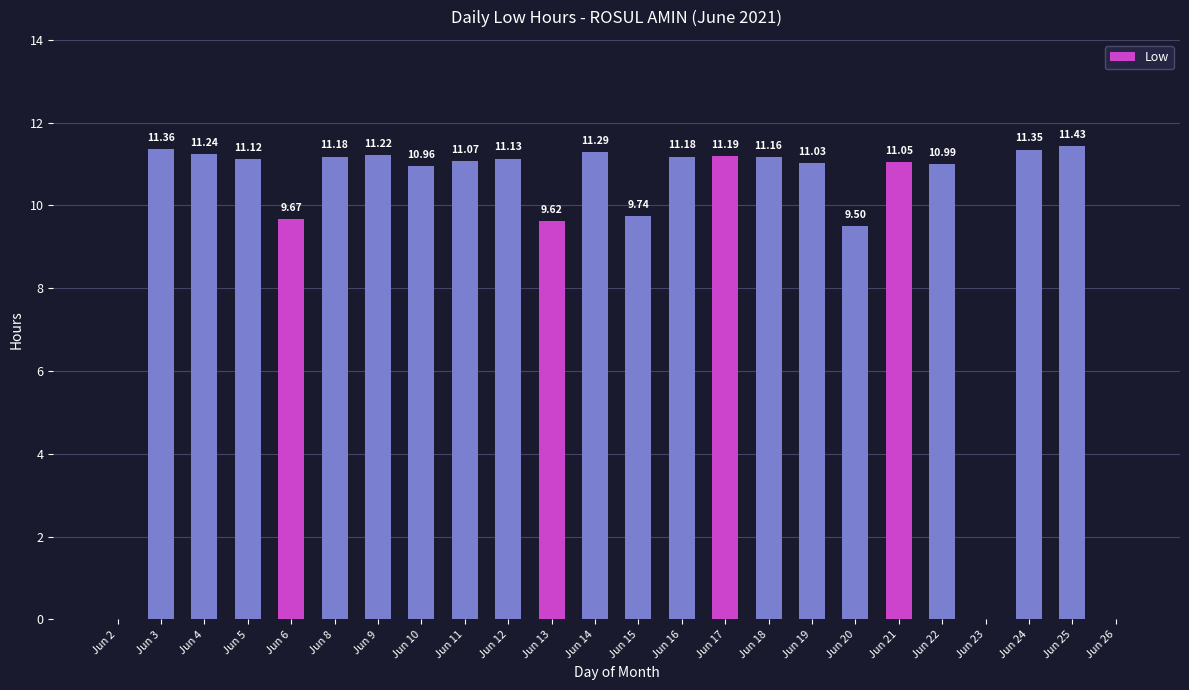

What is the change in value from Jun 11 to Jun 12?

+0.1